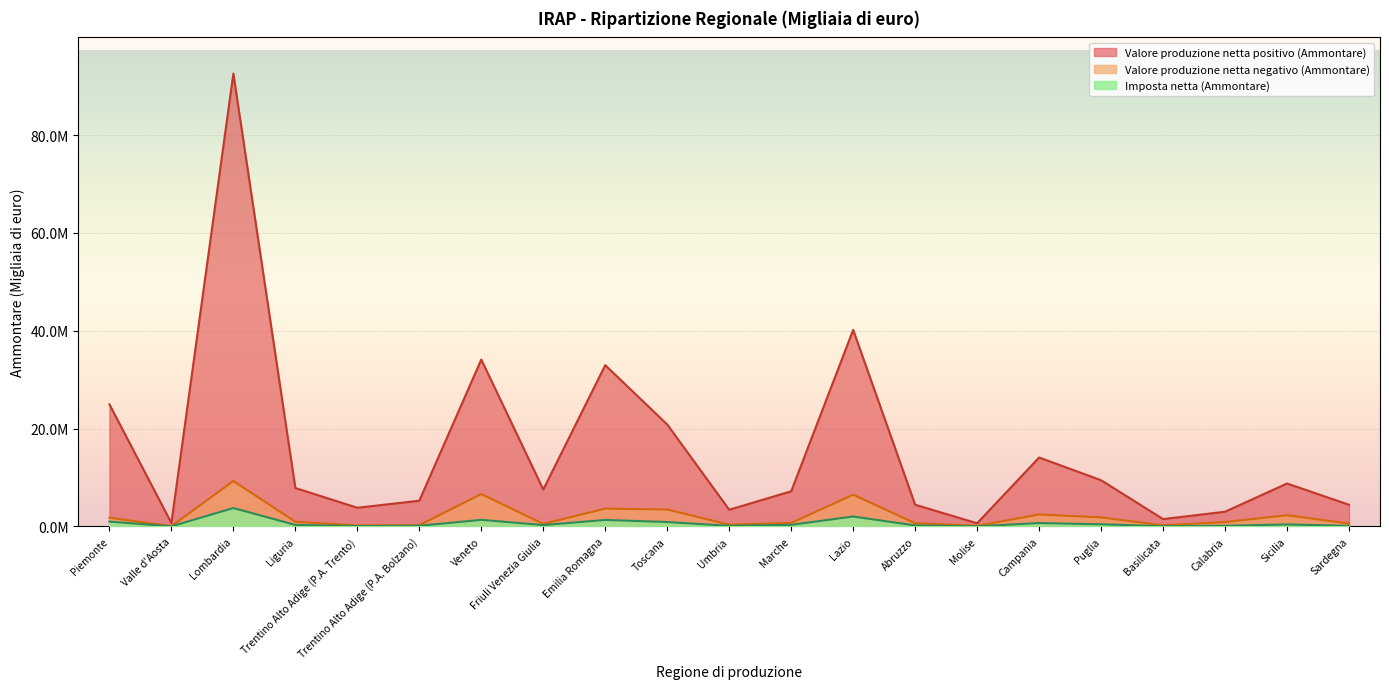

Which series has the largest total across all categories?

Valore produzione netta positivo (Ammontare)